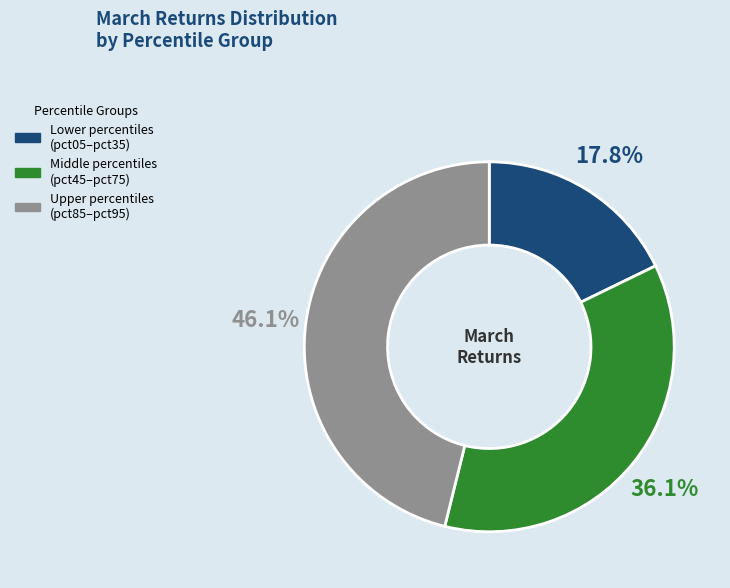

Does any single category account for the majority?

No